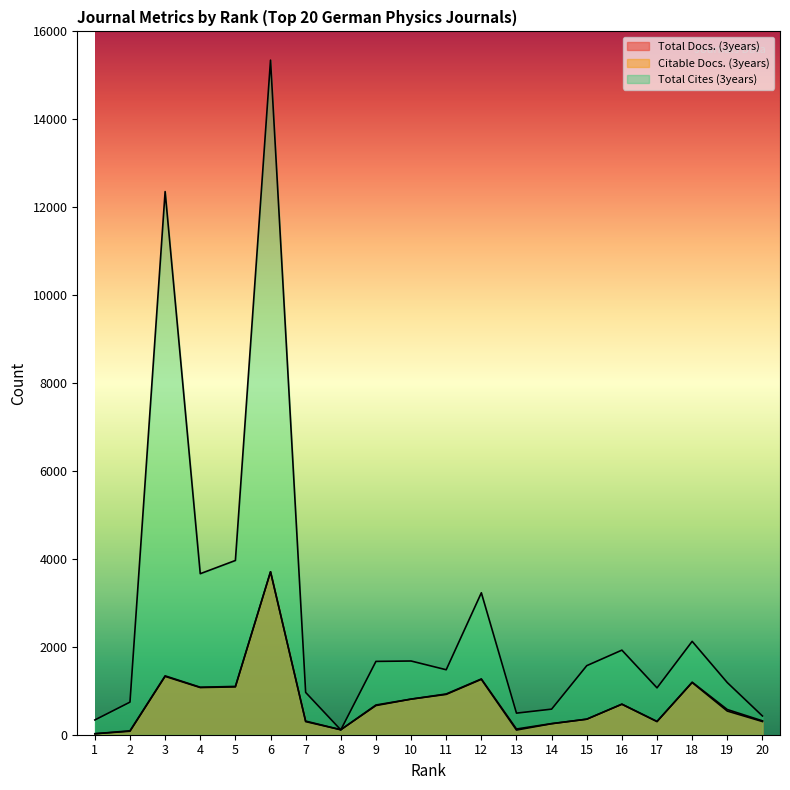

The Citable Docs. (3years) series shows 353 at 15. True or false?

True